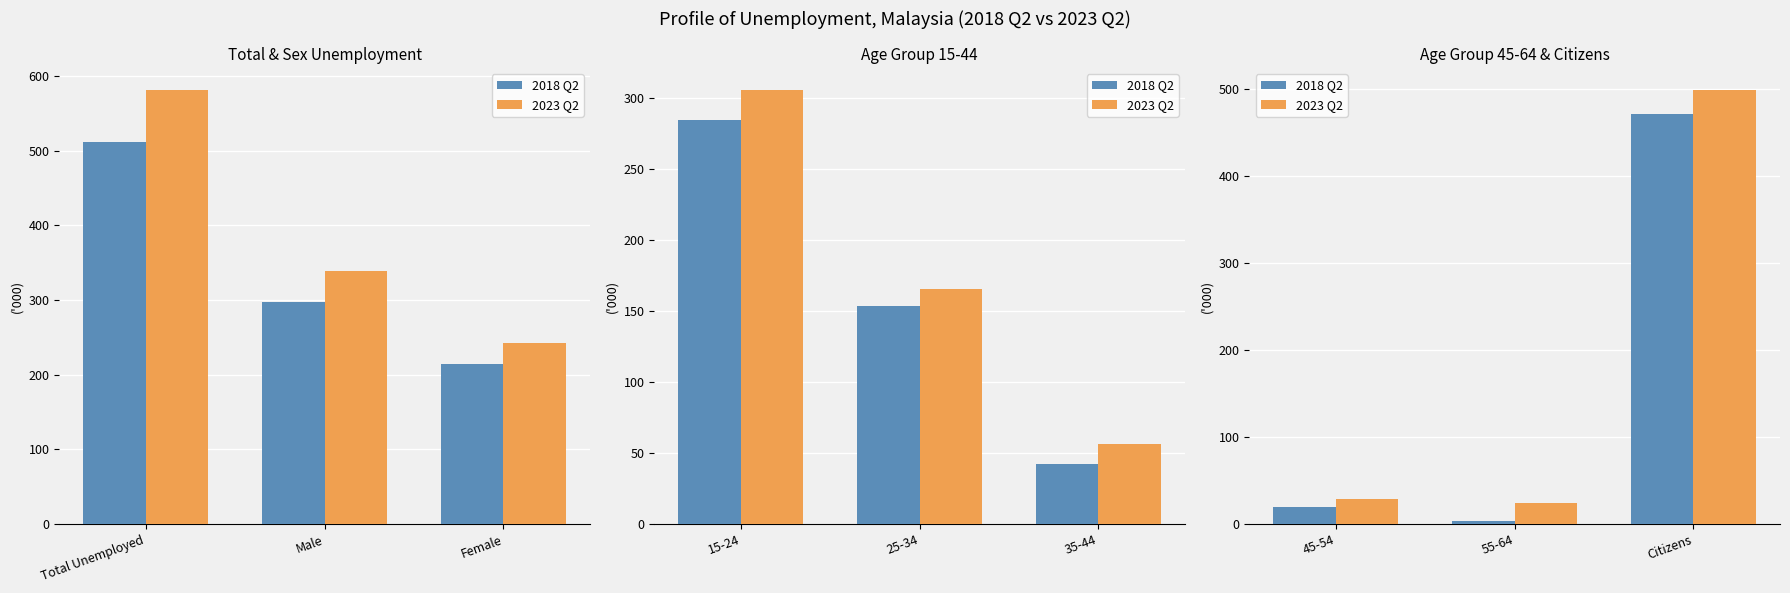

What is the highest value of the 2023 Q2 series?

498.8